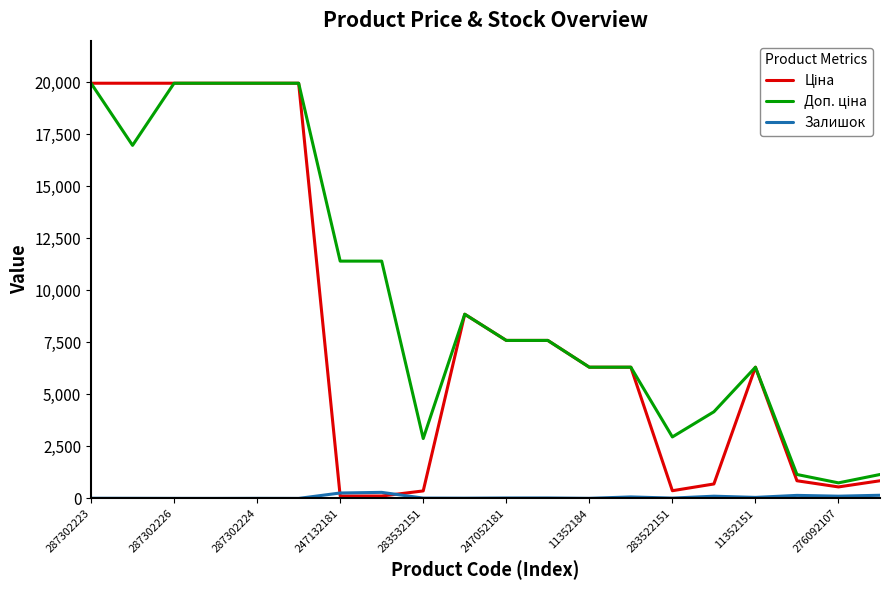

Is this an area chart (filled region under the line)?

No